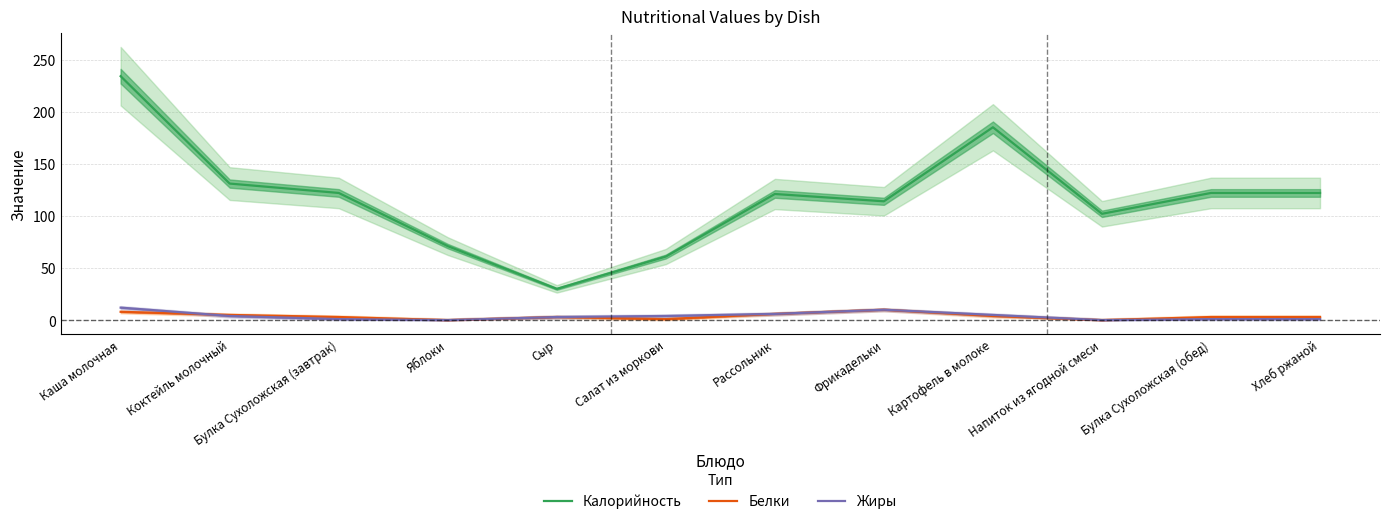

The value of Калорийность at Каша молочная is 234. True or false?

True